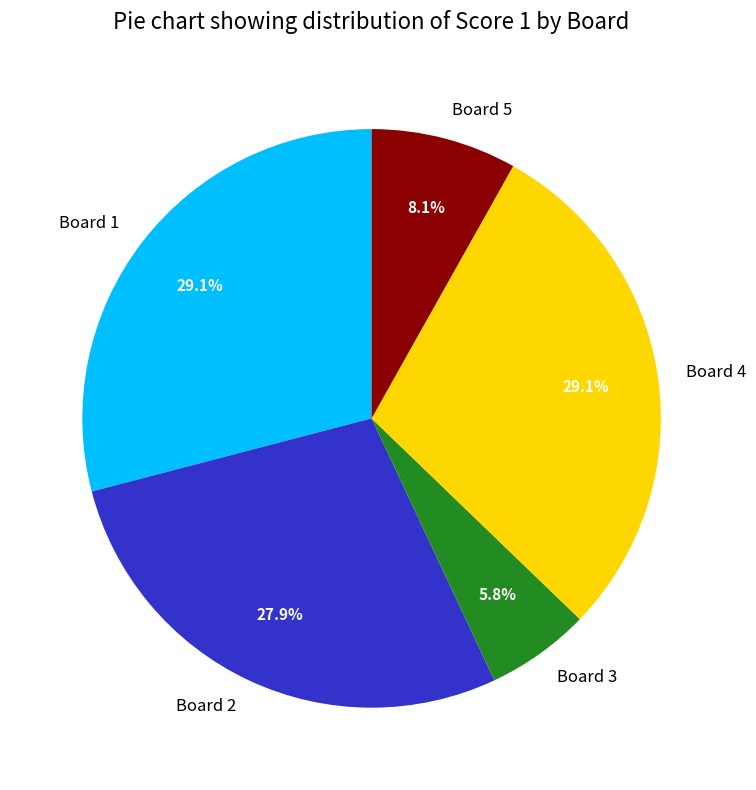

What is the ratio of the value at Board 2 to the value at Board 1?

1.0